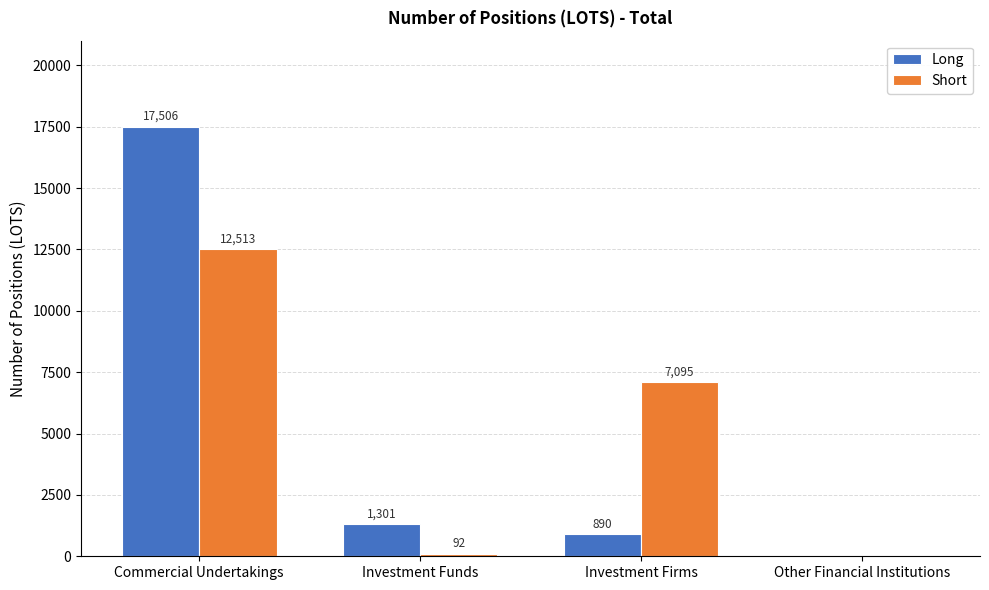

At which label does Short first exceed 7095?

Commercial Undertakings